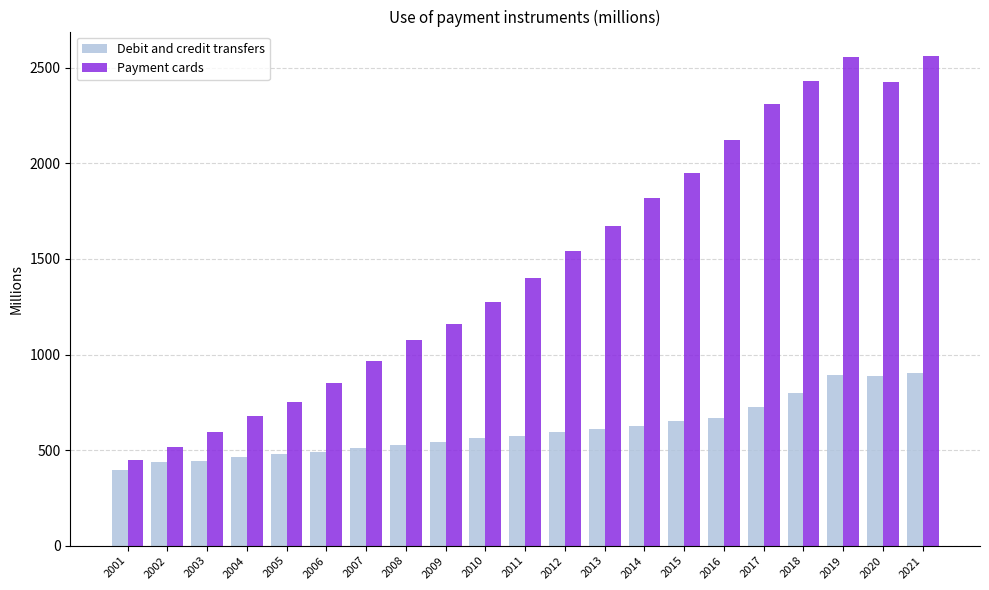

What is the value of the Debit and credit transfers bar at the 17th from the left?

728.1